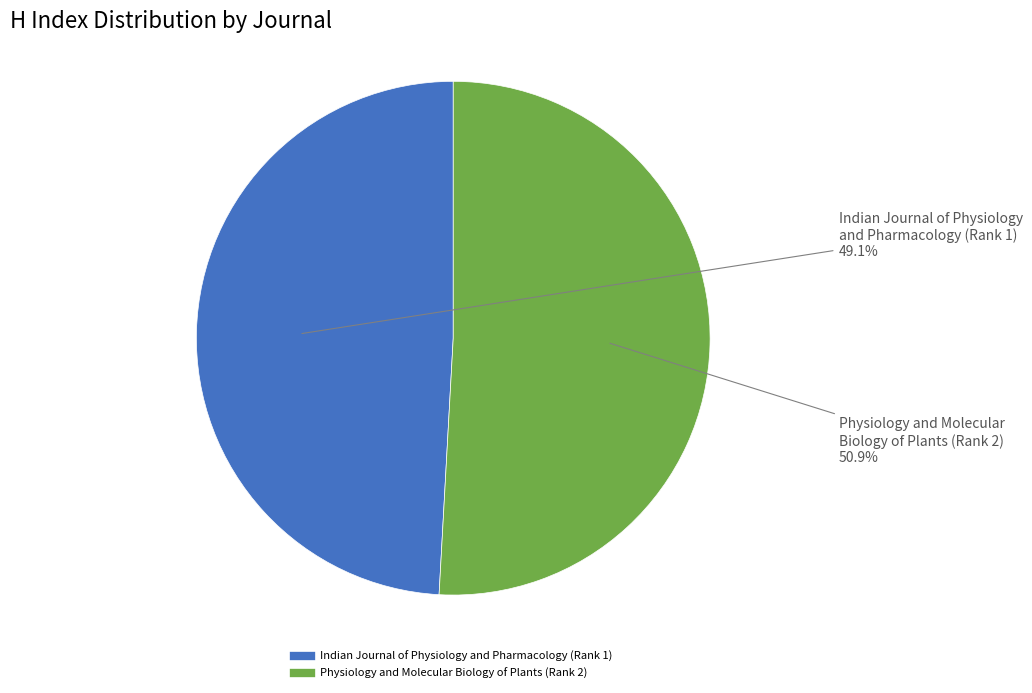

To the nearest percent, what portion does Indian Journal of Physiology and Pharmacology (Rank 1) represent?

49%